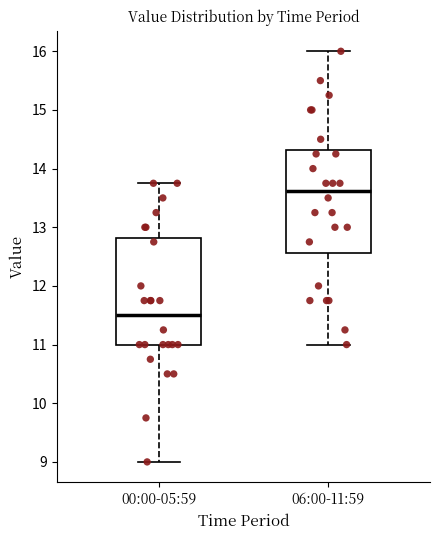

Reading left to right, read every box against the y-axis: the position of its median line, the range the box covers, and the ends of its whiskers. The values are not printed on the chart, so give them approximately, as read against the axis.

00:00-05:59: median 11.5, box 11.0 to 12.8, whiskers 9.0 to 13.8
06:00-11:59: median 13.6, box 12.6 to 14.3, whiskers 11.0 to 16.0